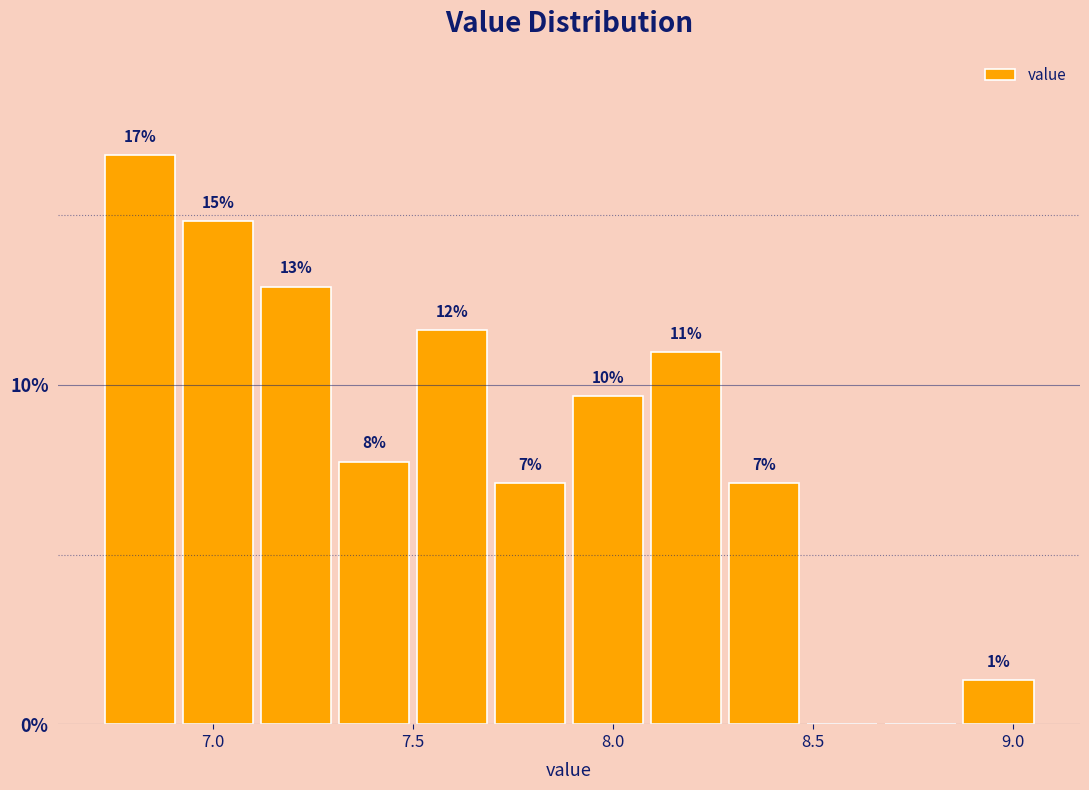

Around what value on the x-axis is the tallest bar? Give the approximate position of its centre, as read against the axis.

6.80